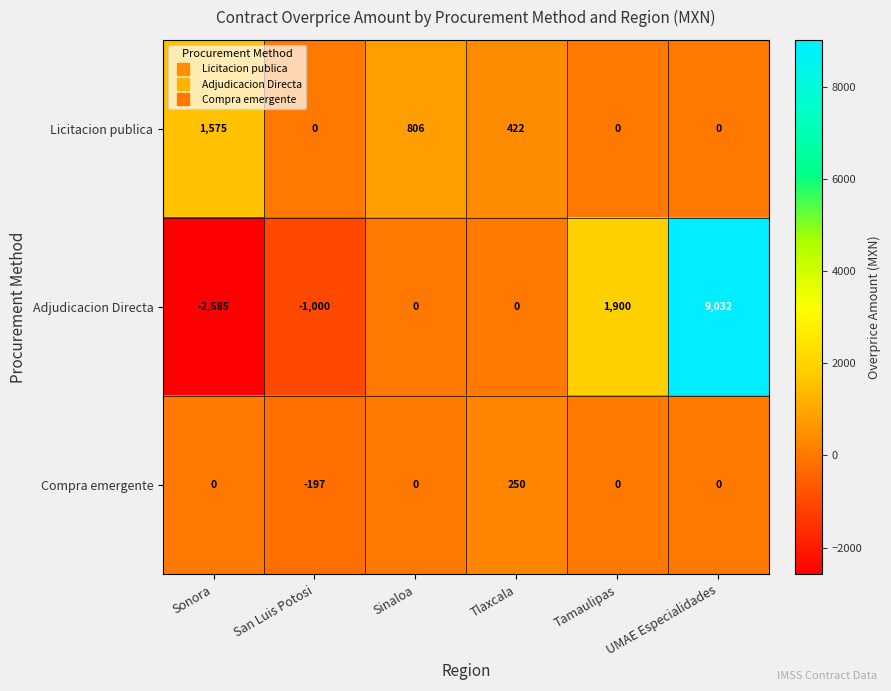

What is the spread (max minus min) of values at Tlaxcala?

422